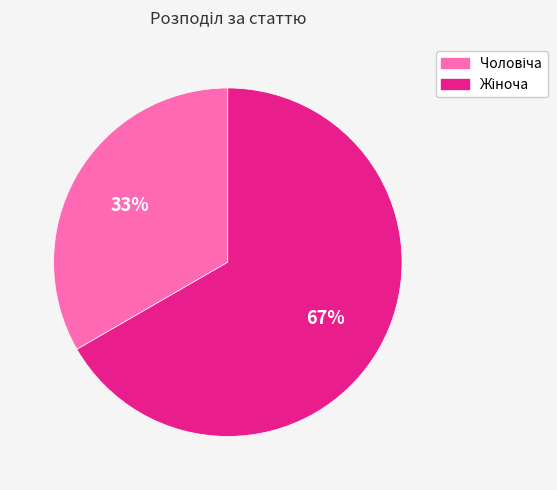

Is there any slice that represents more than half of the pie?

Yes